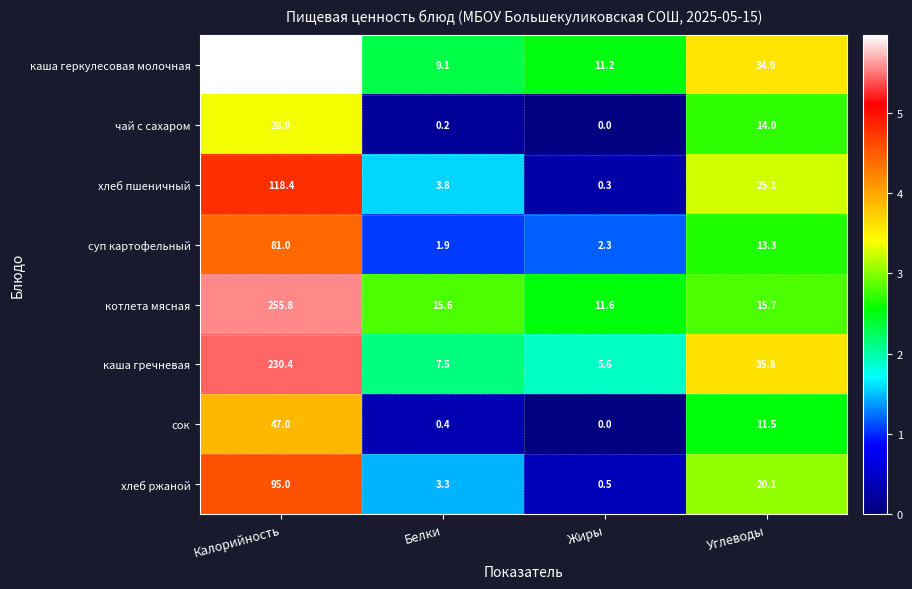

What is the sum of the хлеб пшеничный values at Калорийность and Белки?

122.2